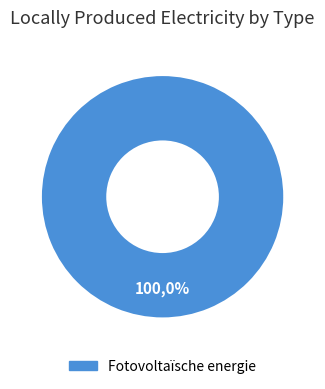

Combined, do Overige and Waterkracht account for over 50%?

No